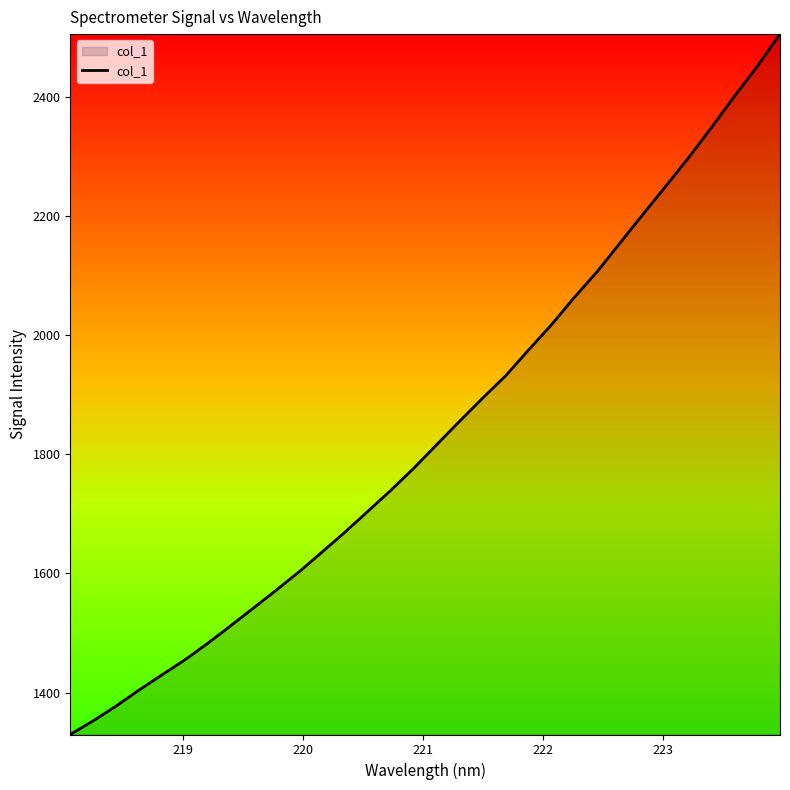

What is the minimum value shown in the chart?

1329.6